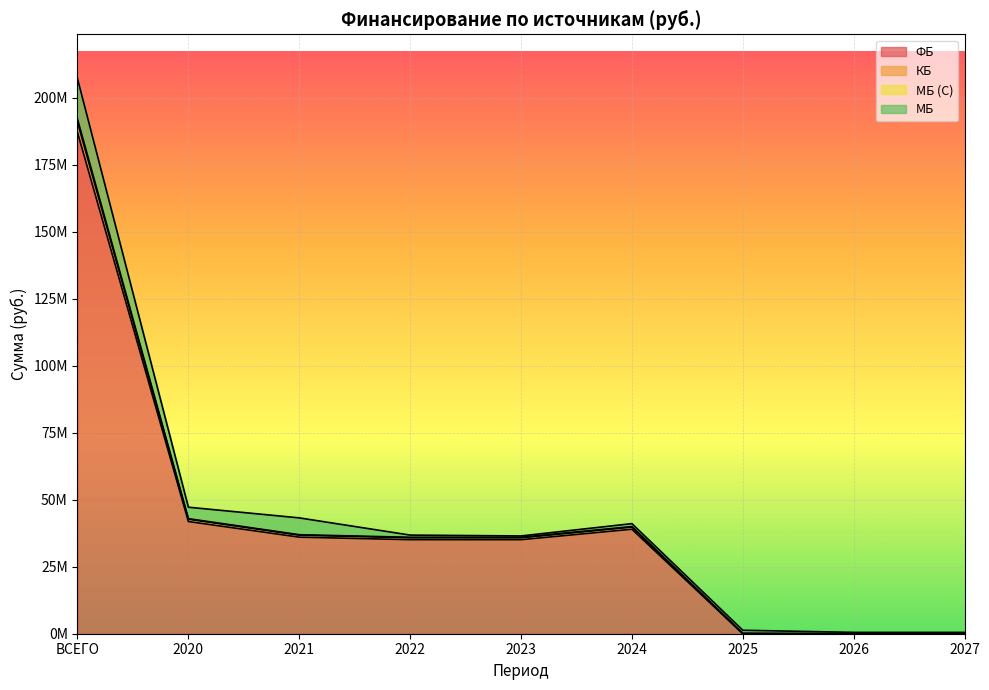

The value of КБ at 2025 is 69439817.6. True or false?

False